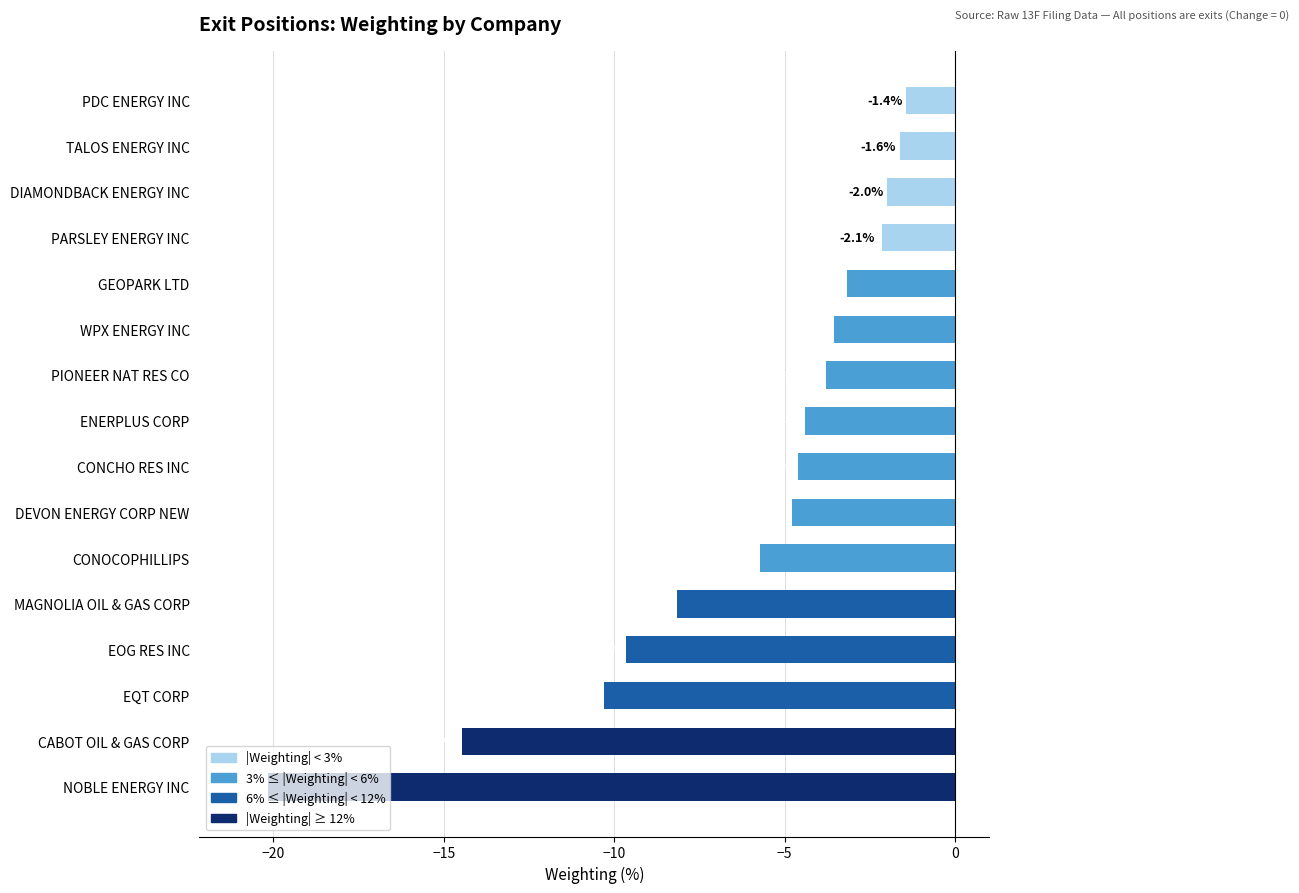

True or false: the data shows -3.0 at CONOCOPHILLIPS.

False